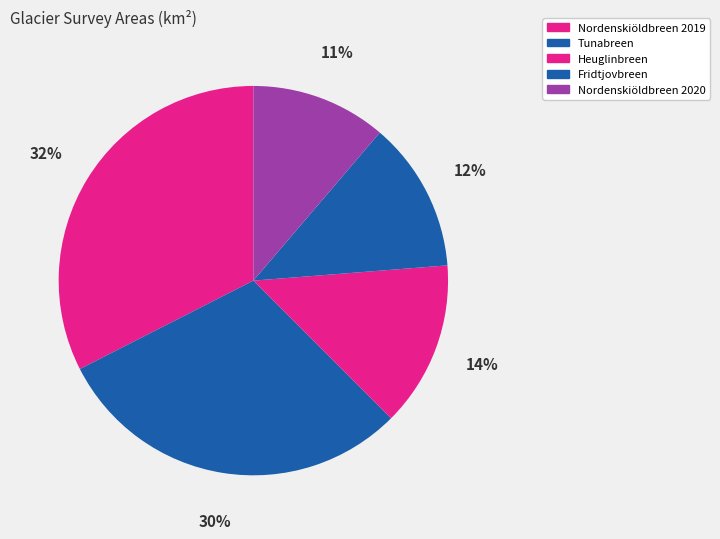

How many slices are in this pie chart?

5